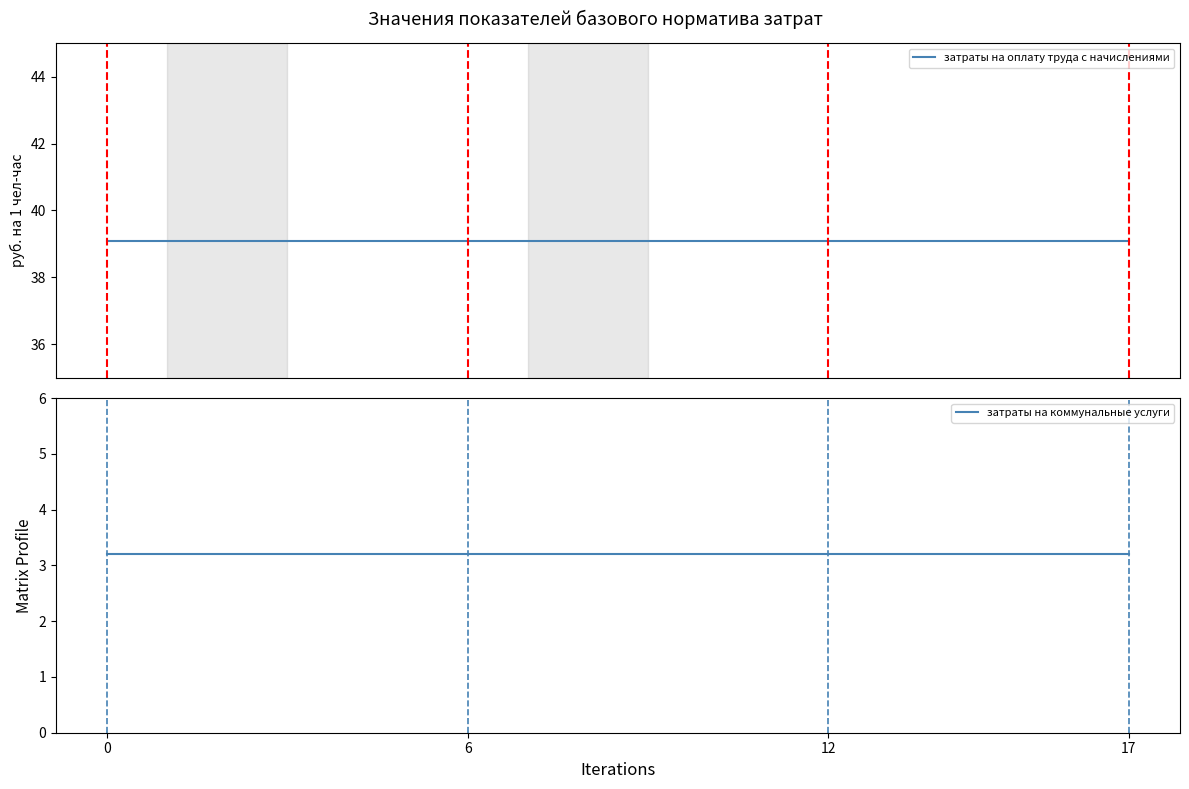

True or false: затраты на оплату труда с начислениями and затраты на коммунальные услуги intersect in this chart.

False